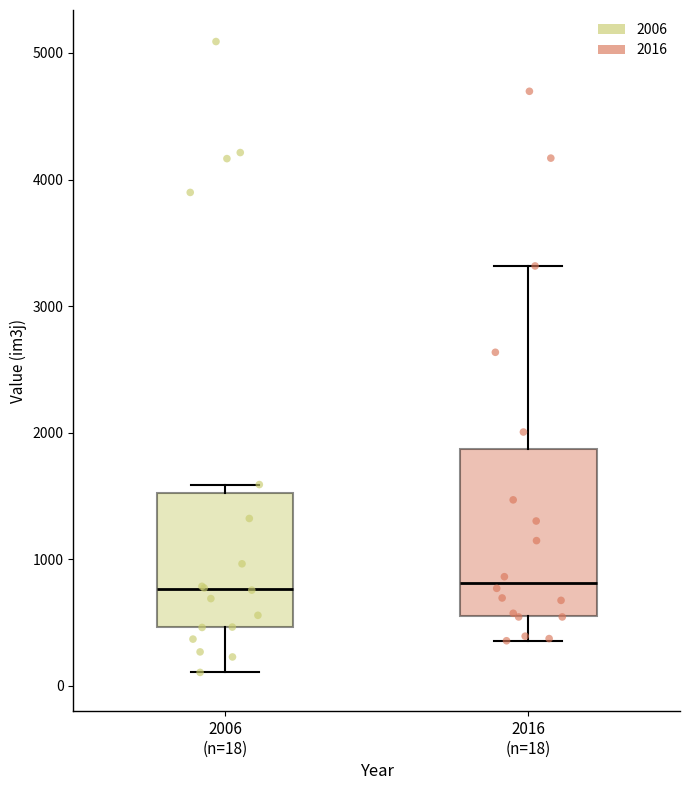

Where does the median line of the box for 2016 (n=18) sit on the y-axis? The values are not printed on the chart, so give them approximately, as read against the axis.

800